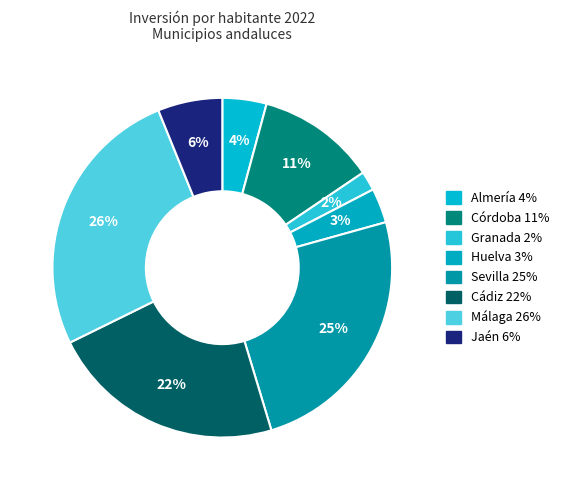

True or false: Almería accounts for 4% of the total.

True